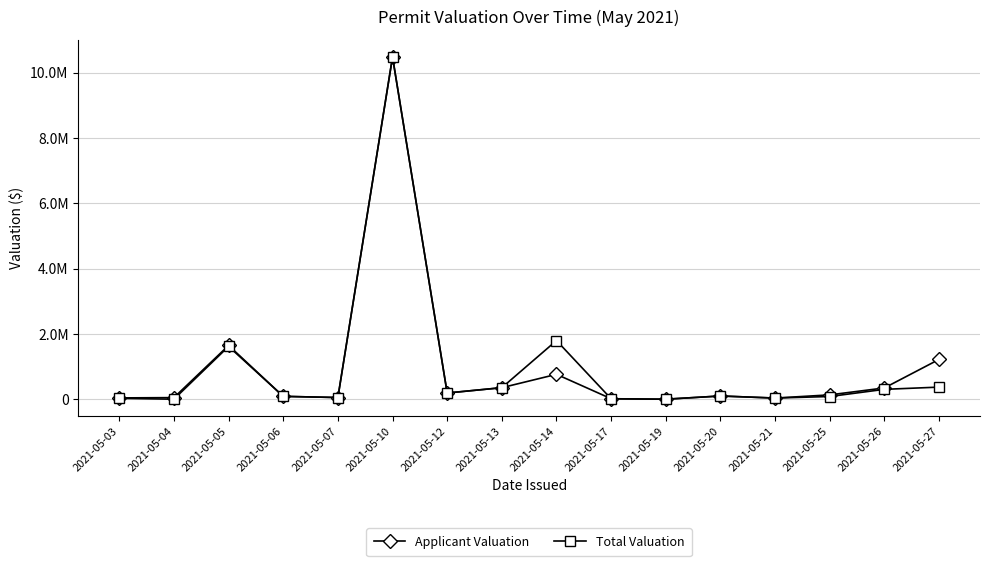

Which series ends up on top after the final intersection of Applicant Valuation and Total Valuation?

Applicant Valuation